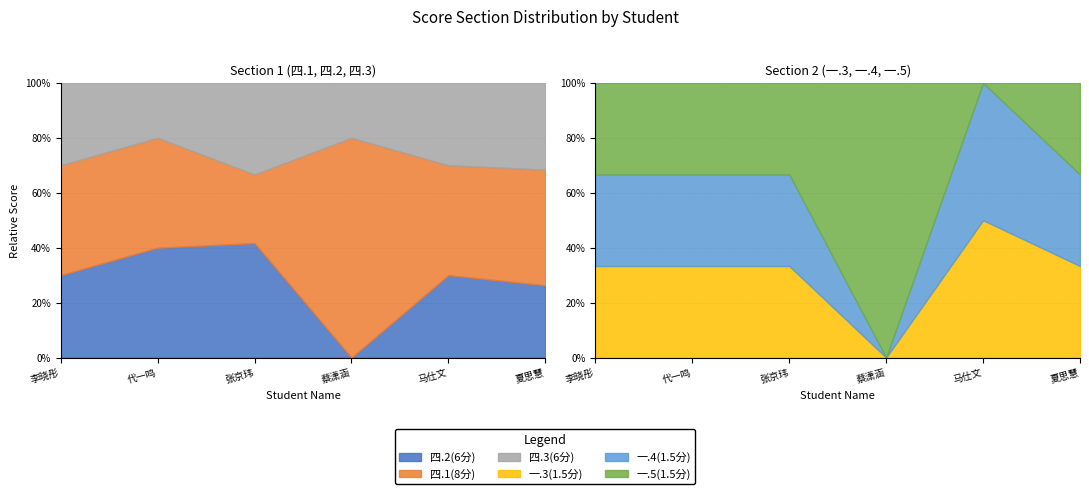

What is the highest value of the 一.4(1.5分) series?

1.5